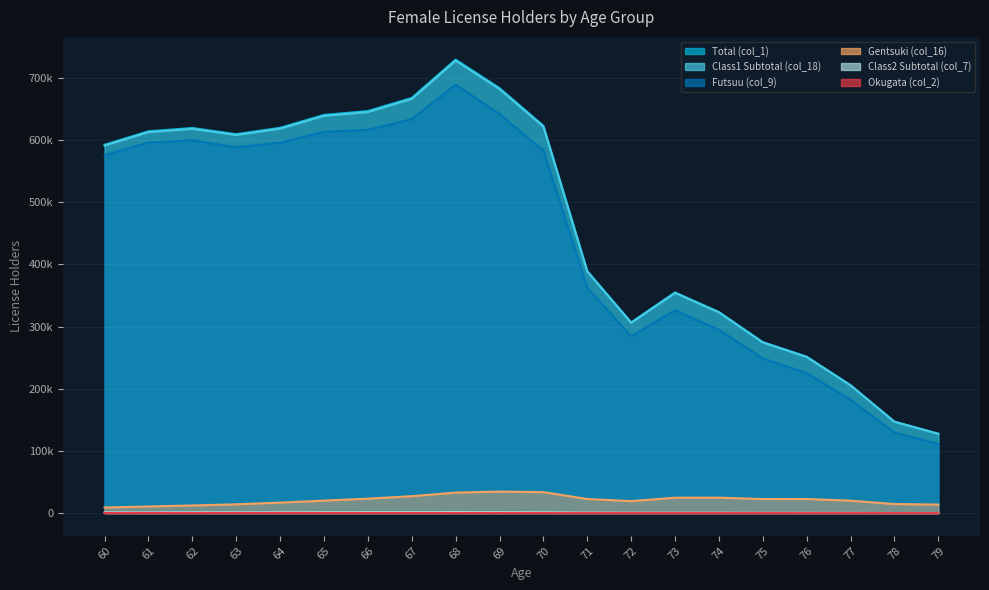

What is the difference between the highest and lowest values at 66?

646352